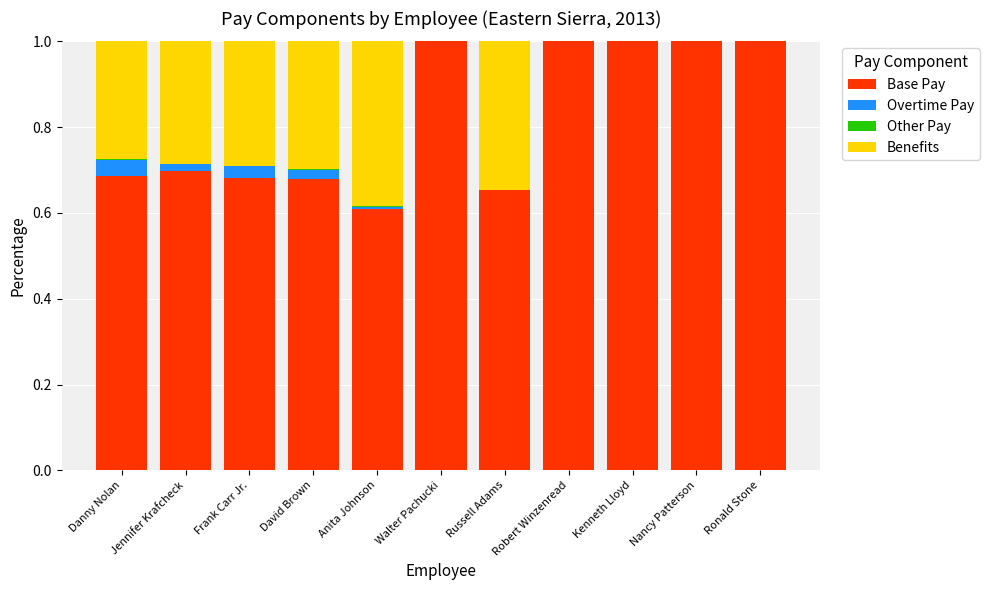

Are the bars grouped side by side (vs. stacked)?

No